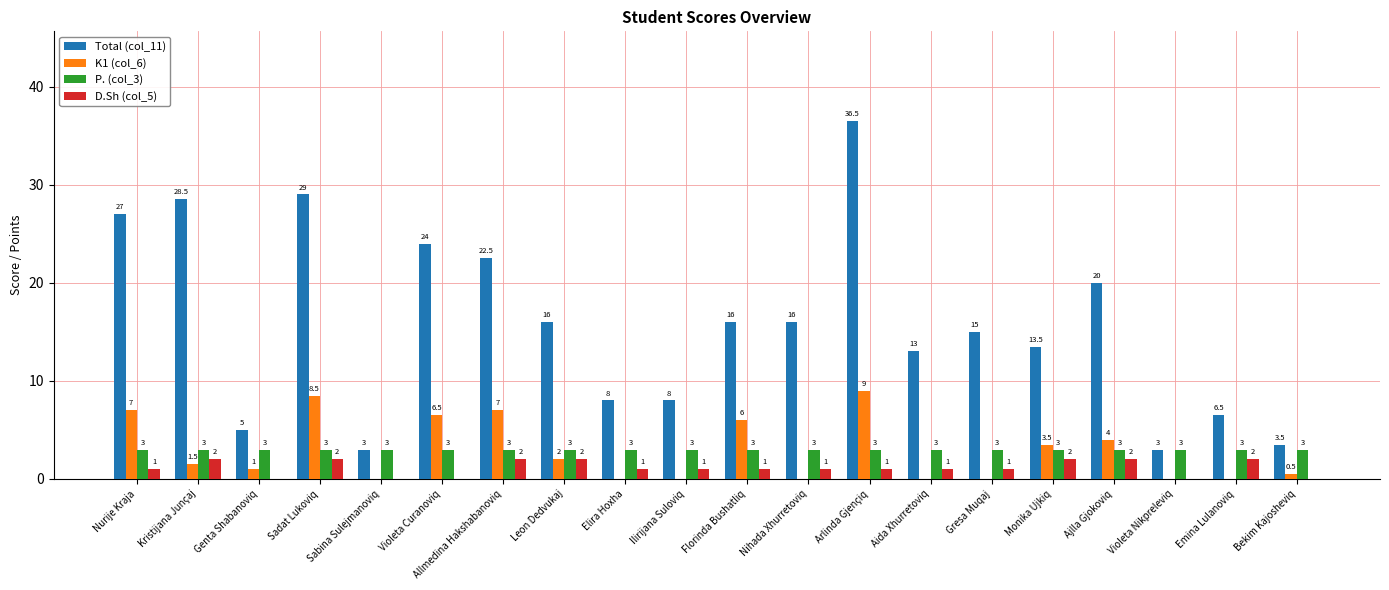

What is the sum of the K1 (col_6) values at Violeta Nikpreleviq and Leon Dedvukaj?

2.0